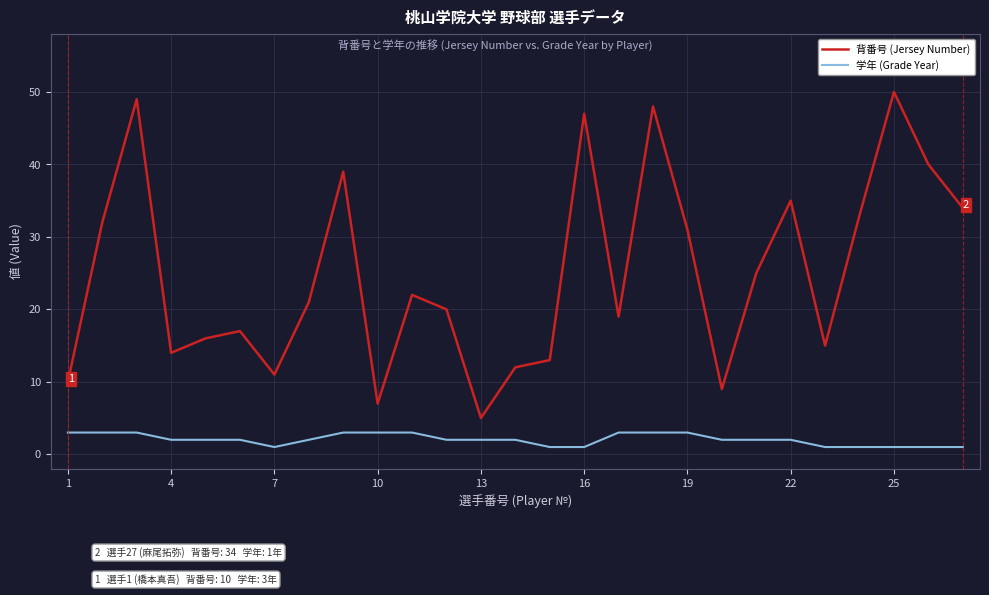

Does the chart have visible grid lines?

Yes